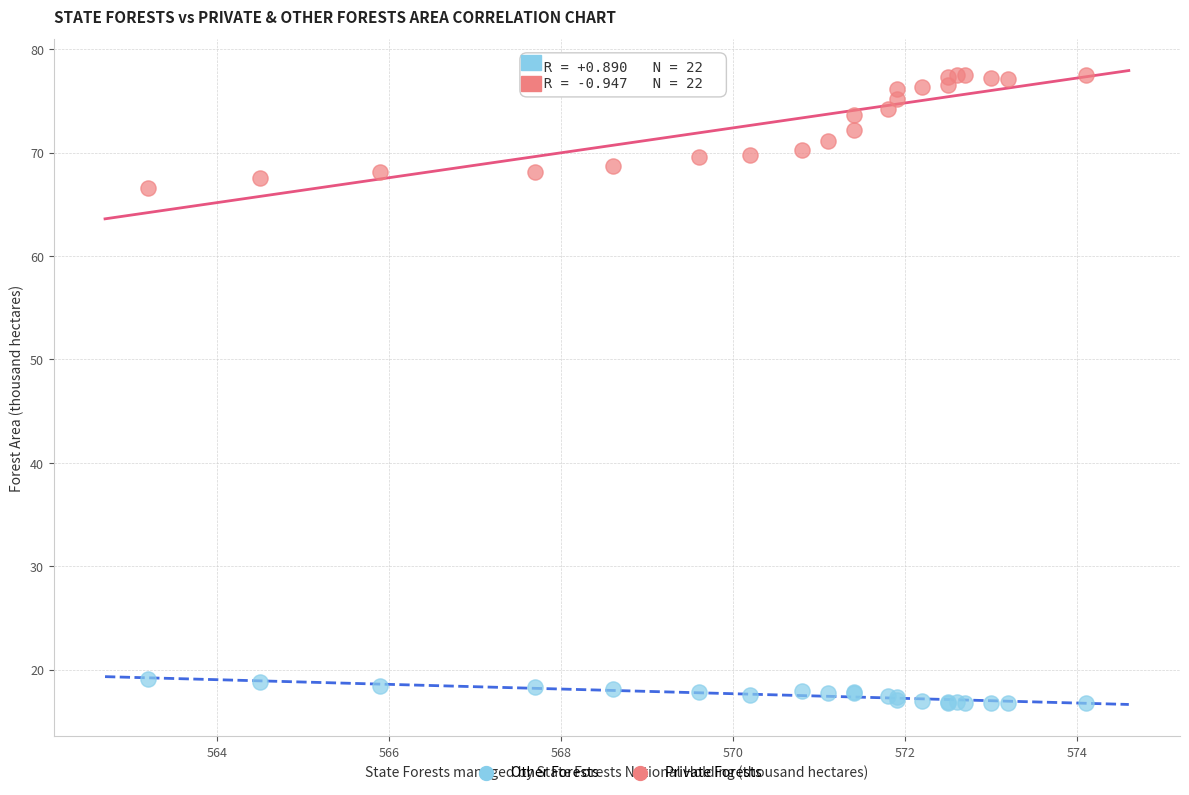

Which series contains the lowest Y value?

Other Forests